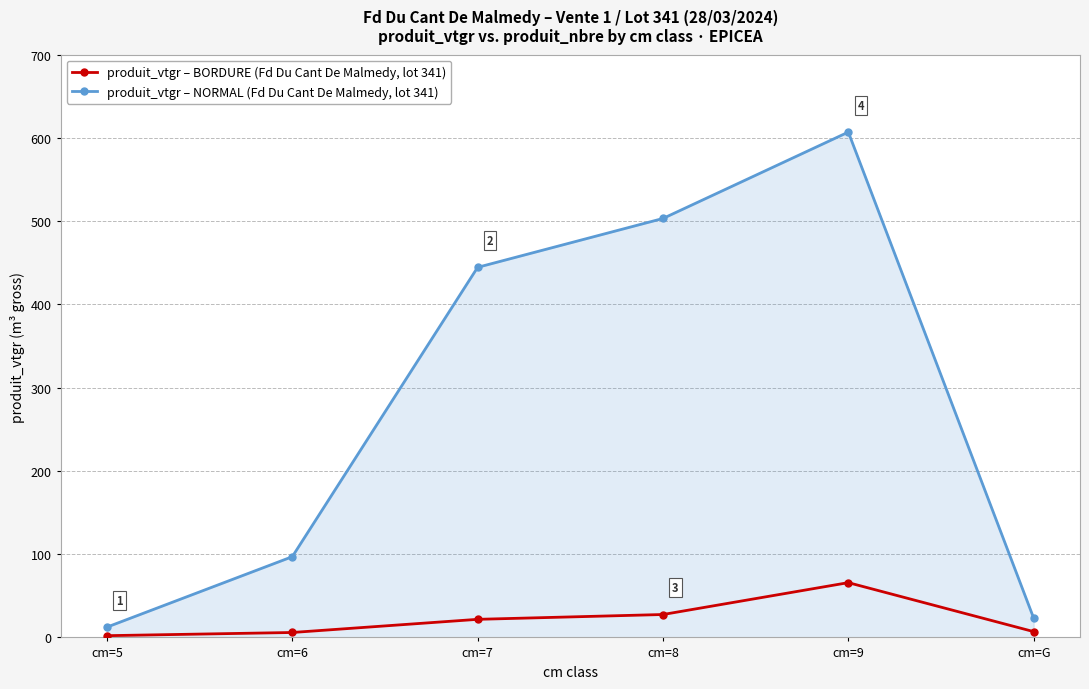

Rank the series by their average value, from lowest to highest.

produit_vtgr – BORDURE (Fd Du Cant De Malmedy, lot 341), produit_vtgr – NORMAL (Fd Du Cant De Malmedy, lot 341)